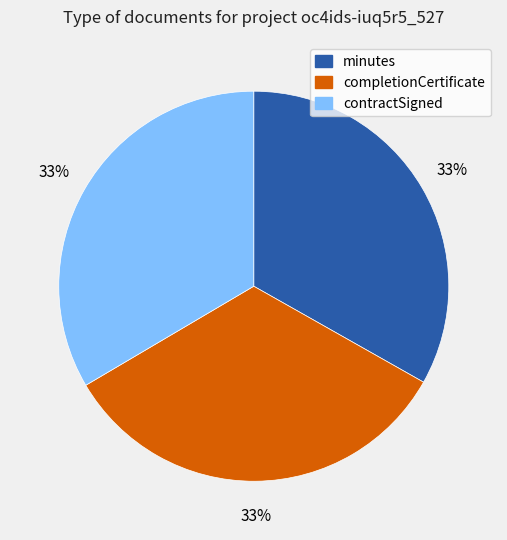

To the nearest percent, what percentage of the pie is completionCertificate?

33%